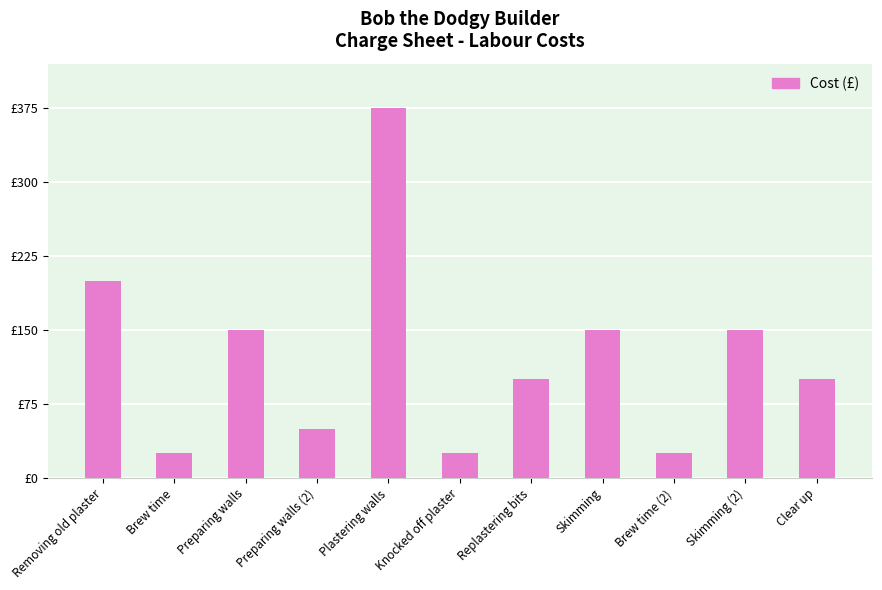

Are the bars horizontal?

No